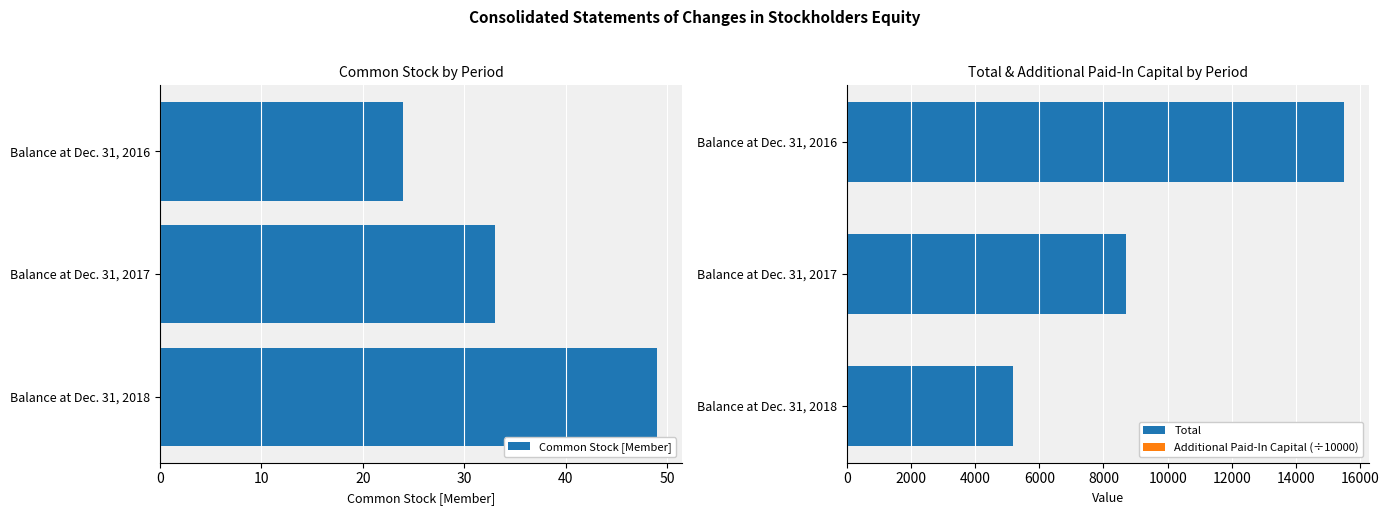

At which label is Common Stock [Member] closest to 36?

Balance at Dec. 31, 2017